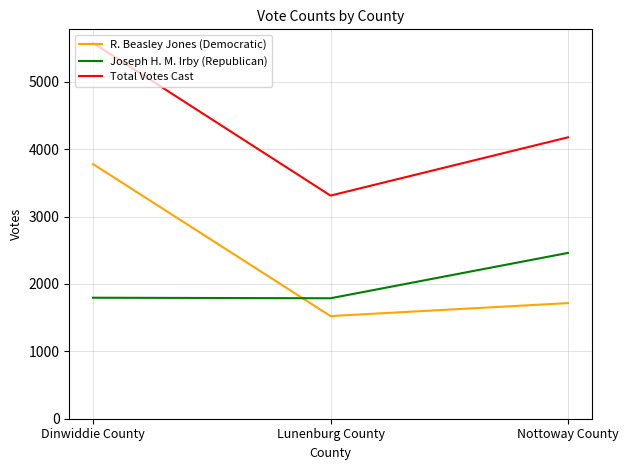

At which category does the chart reach its minimum across all series?

Lunenburg County